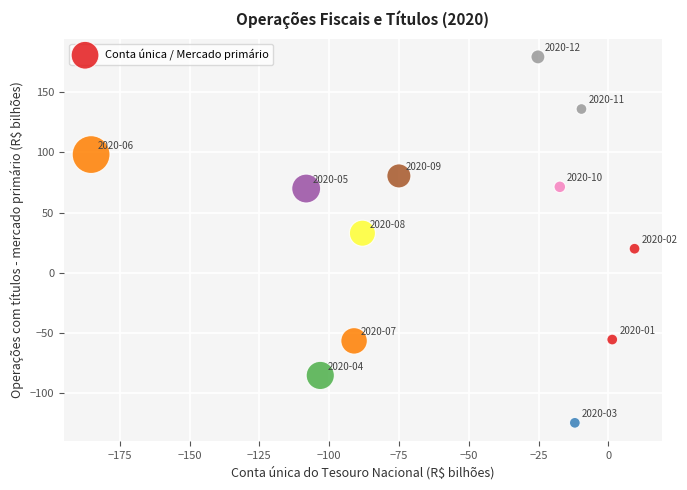

What is the average Y value?

30.5